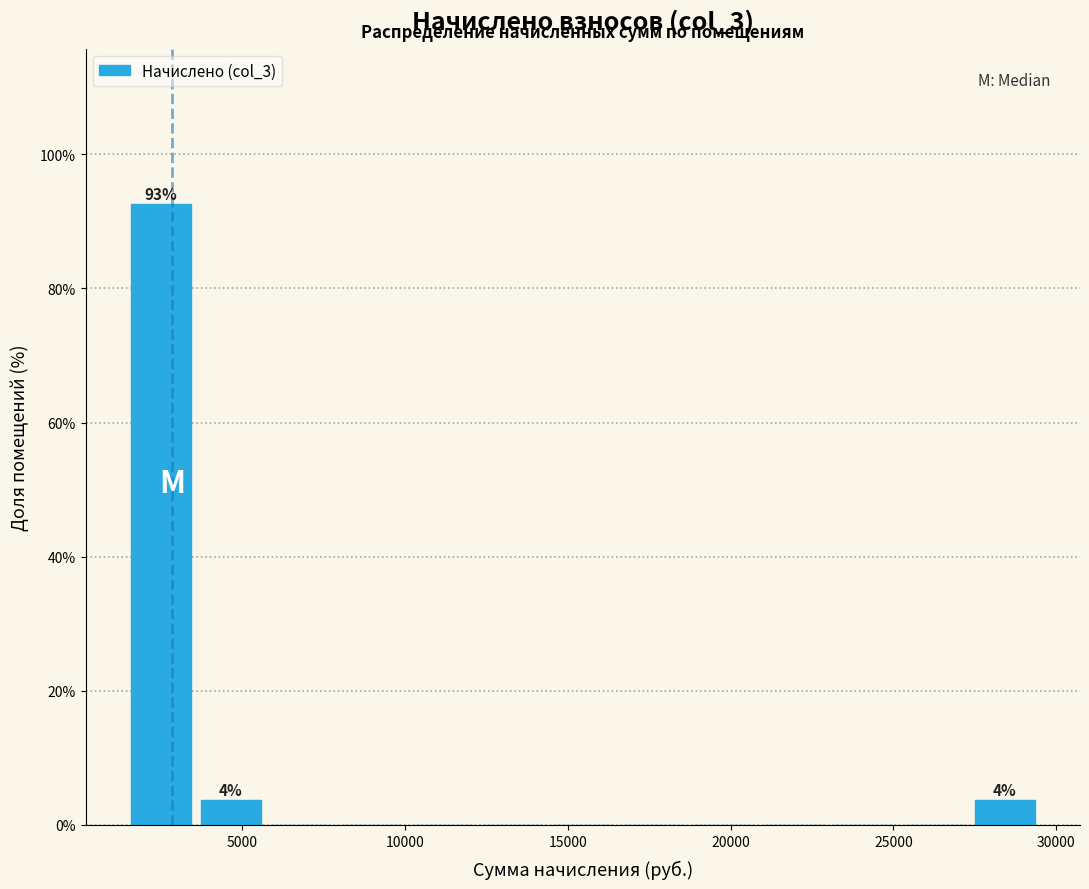

Which range on the x-axis has the tallest bar?

1500 to 3500